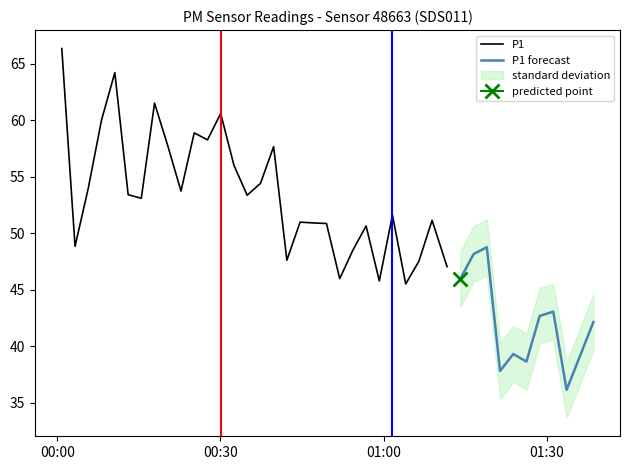

True or false: P1 has a value of 58.2 at 11.

True